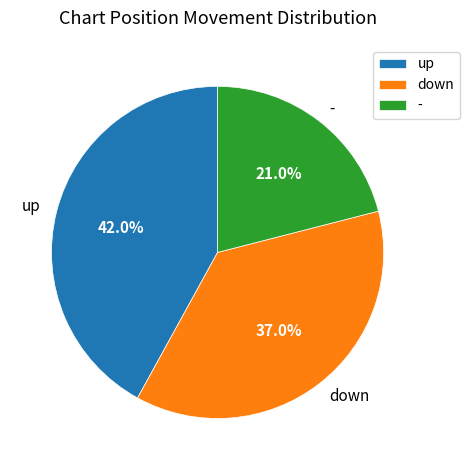

What is the smallest slice in the pie chart?

-